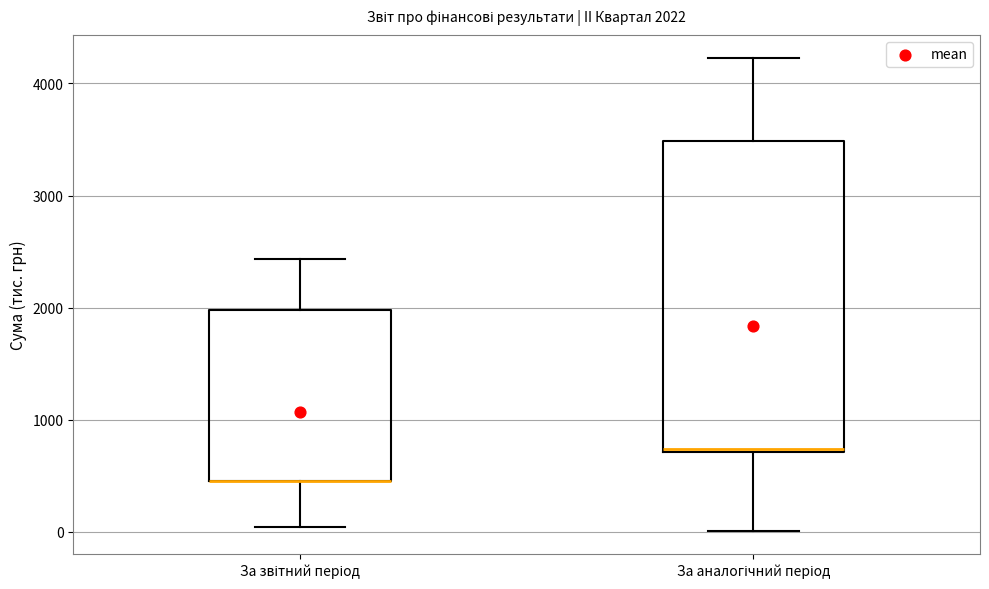

Comparing the boxes themselves (not the whiskers), which one is the tallest?

За аналогічний період